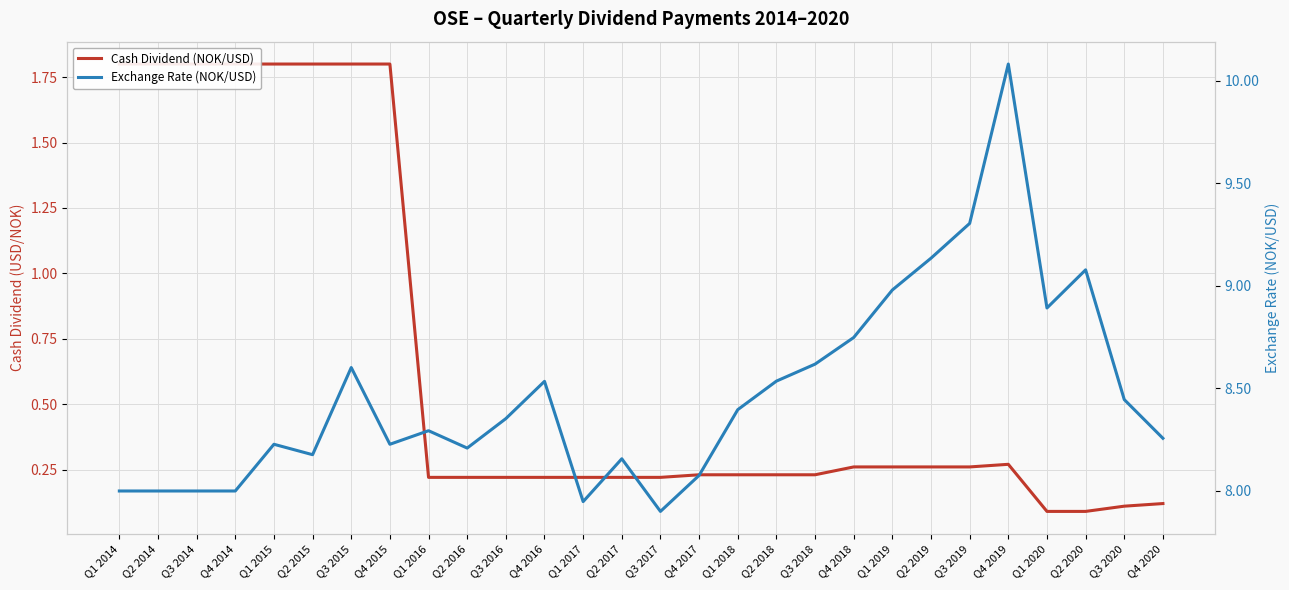

Which series has the largest total across all categories?

Exchange Rate (NOK/USD)